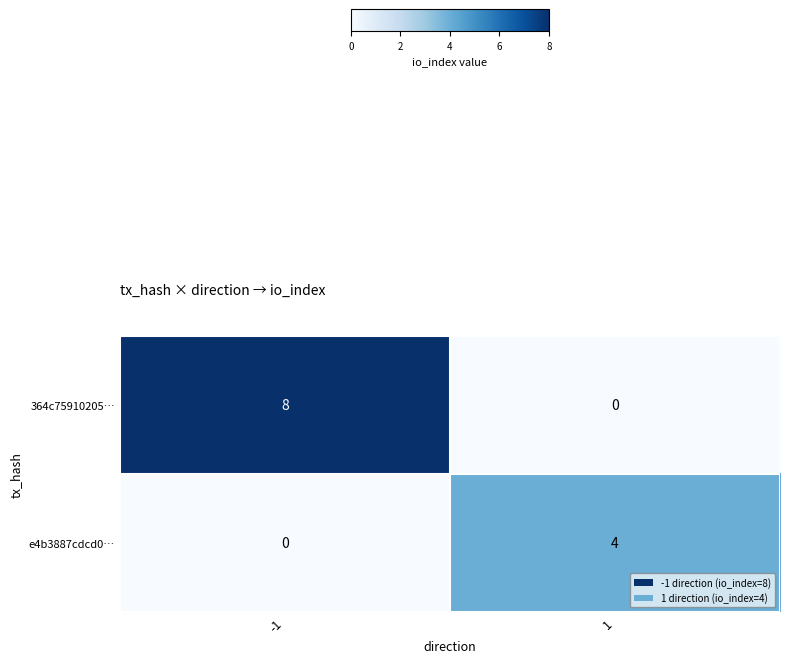

What is the total value across all series at -1?

8